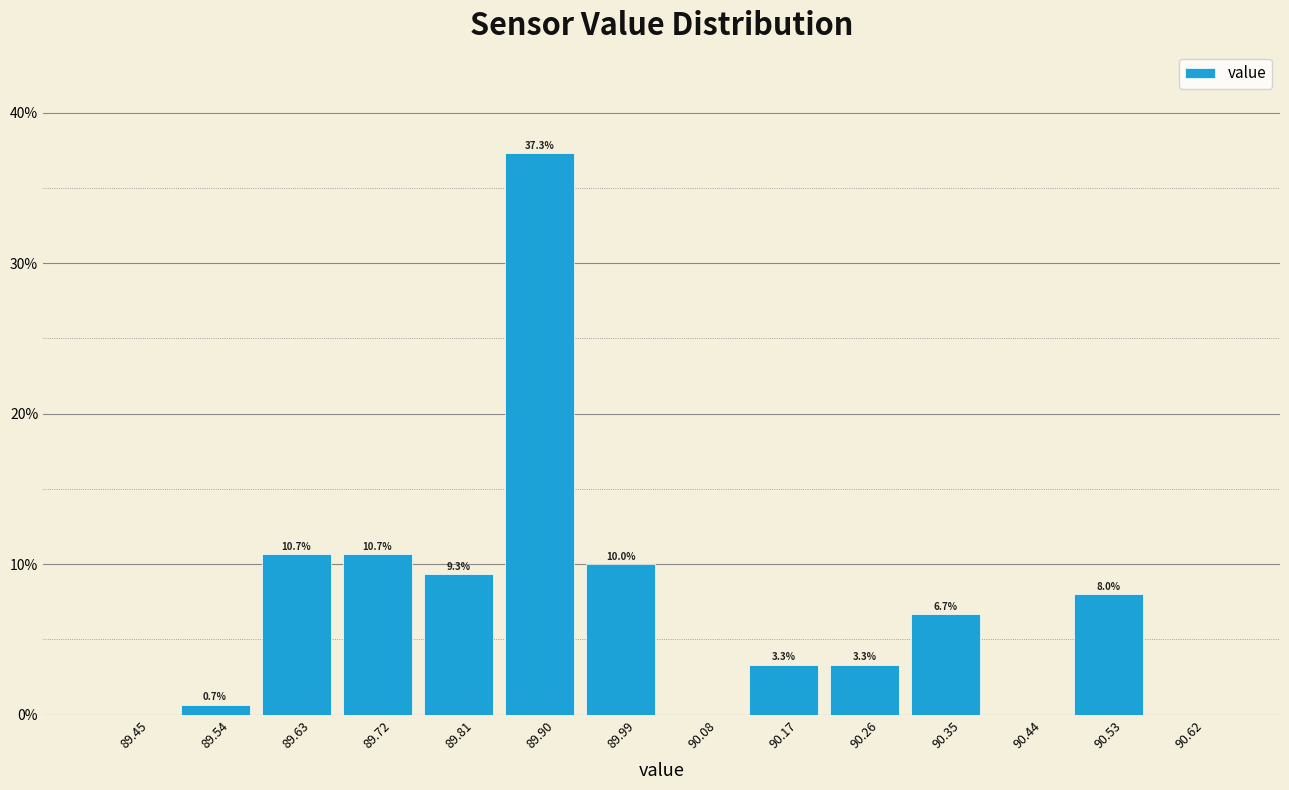

Which range on the x-axis has the tallest bar?

89.85 to 89.94